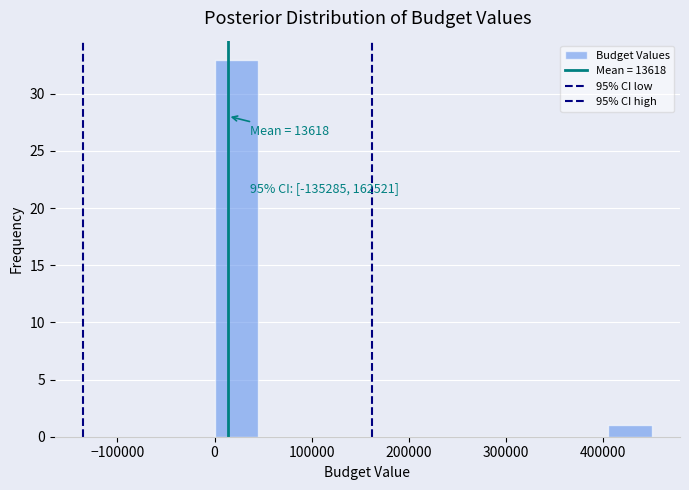

Over which range of the x-axis is the bar tallest?

0 to 45000